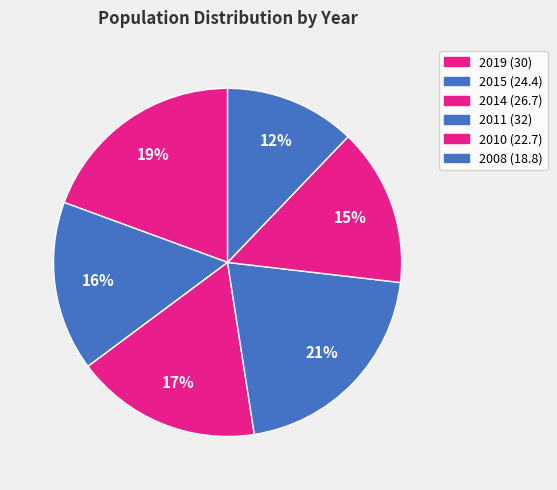

Which category has the biggest portion of the pie?

2011